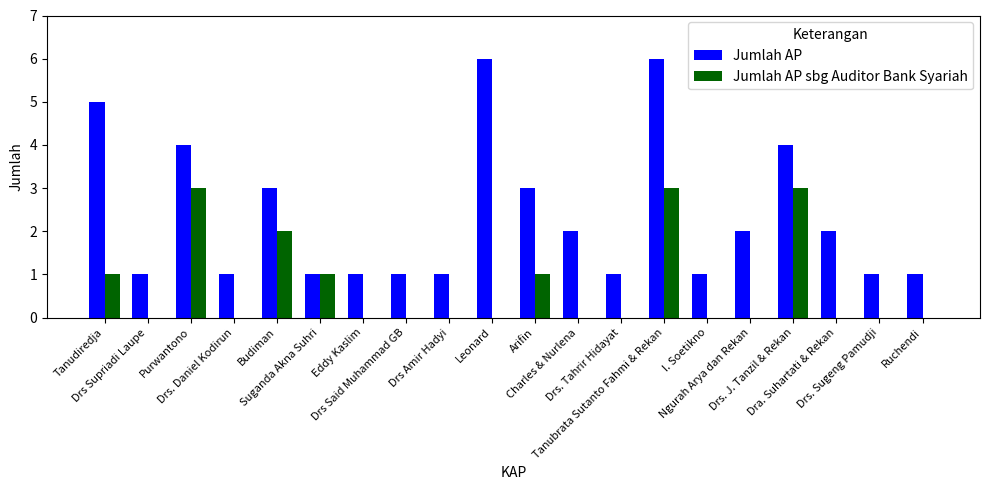

Are the bars horizontal?

No